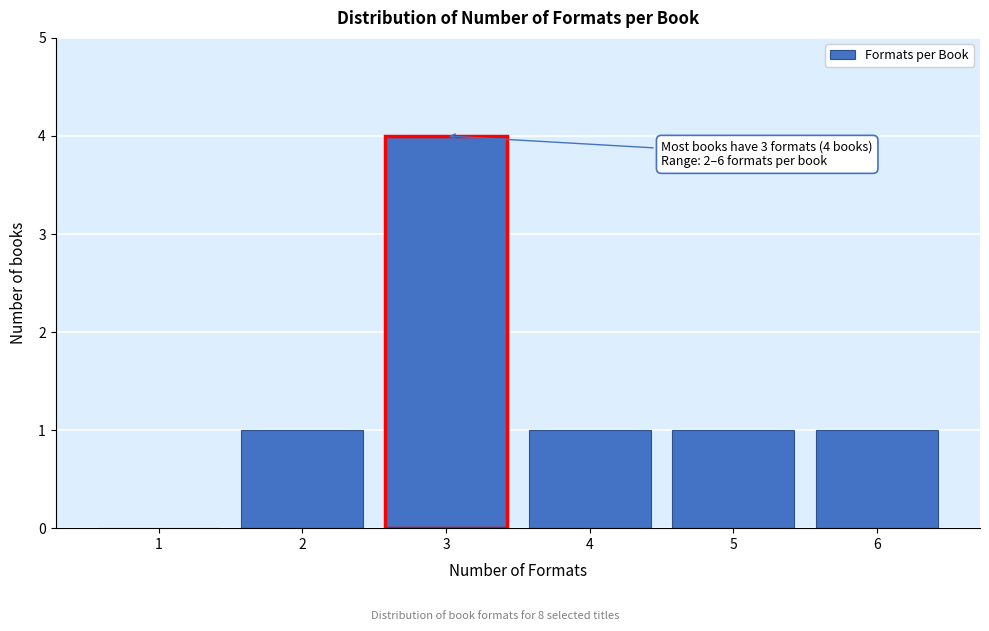

Reading left to right, extract all data points from this chart.

1=0	2=1	3=4	4=1	5=1	6=1